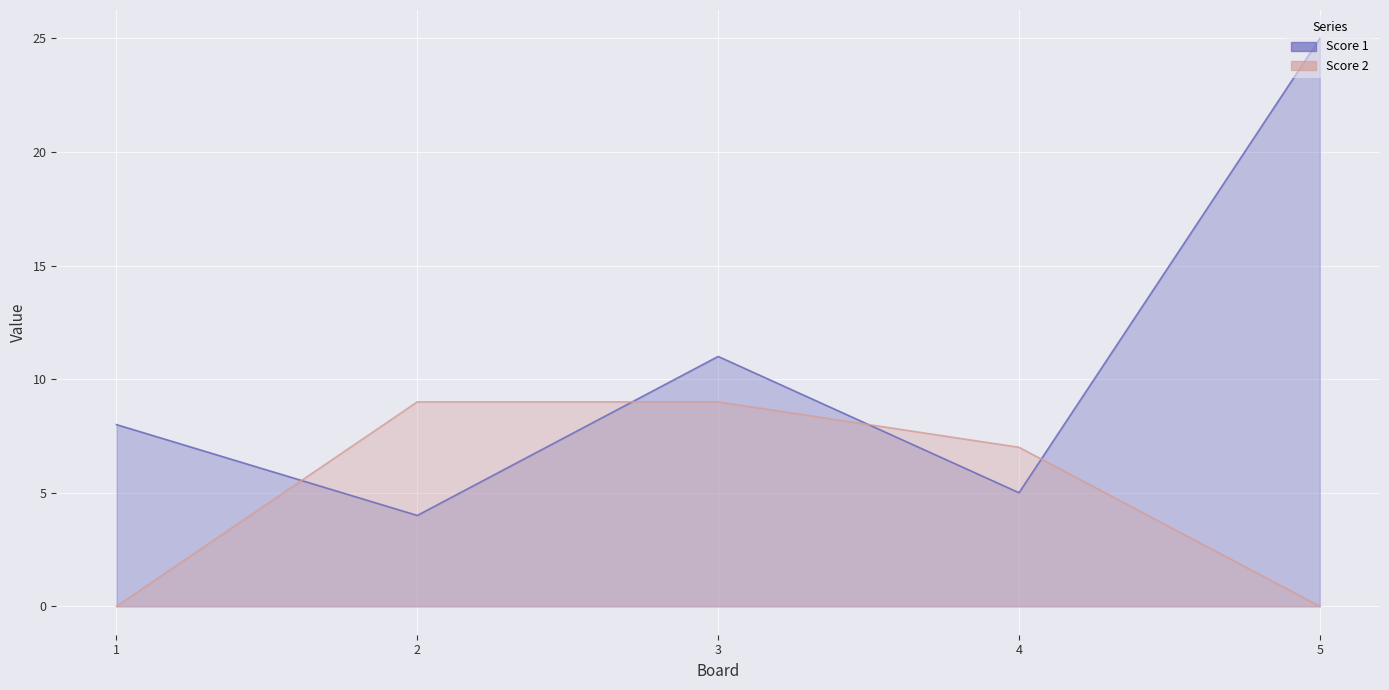

Does the chart display data point markers on the line(s)?

No